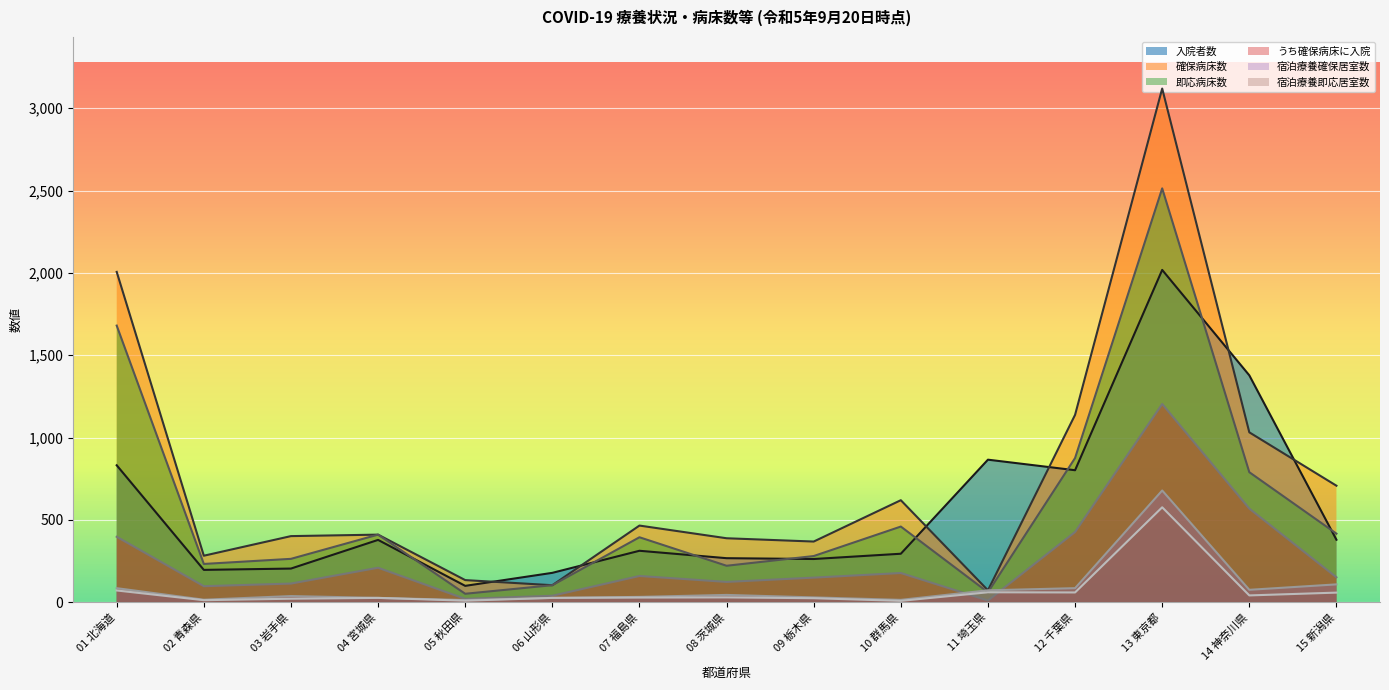

What is the sum of the 即応病床数 values at 09 栃木県 and 14 神奈川県?

1071